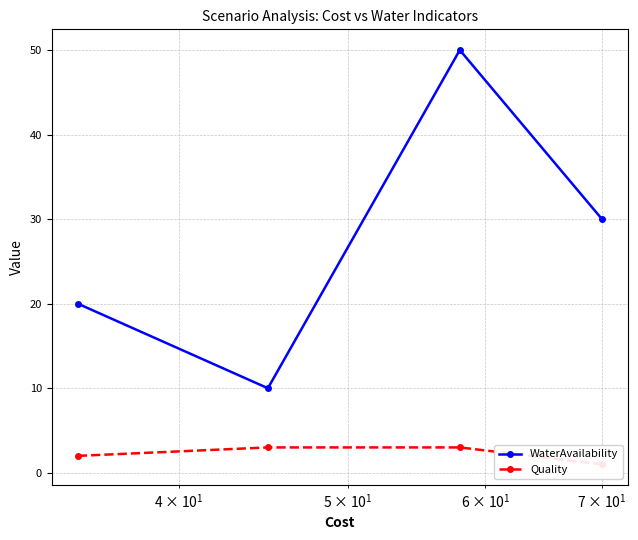

What is the value of the WaterAvailability point at the 2nd from the left?

10